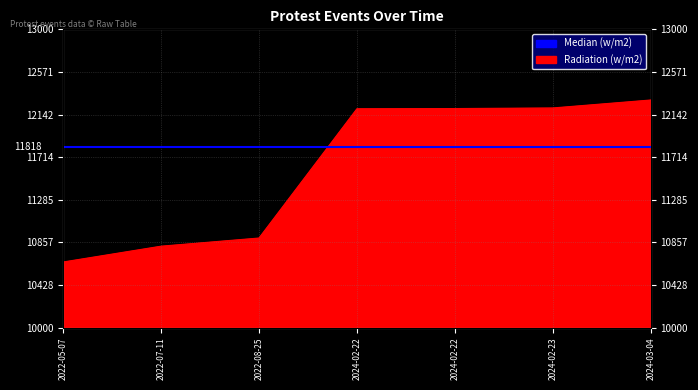

Between 2024-02-23 and 2024-02-22, which is larger?

2024-02-23